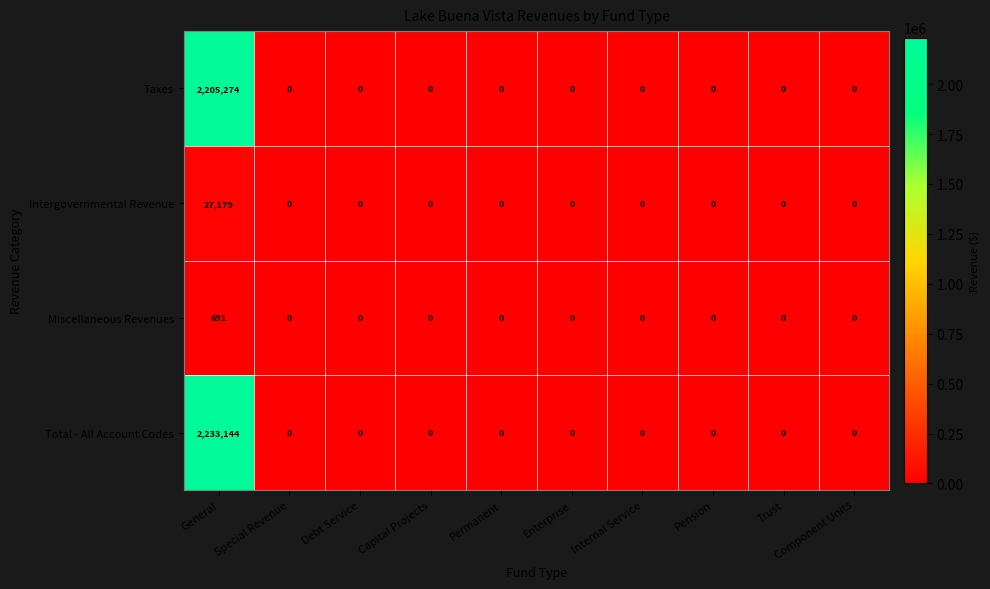

The value of Total - All Account Codes at Permanent is -919121. True or false?

False